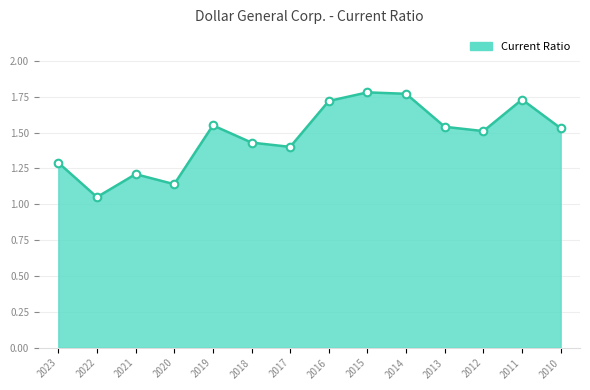

What is the change in value from 2020 to 2017?

+0.3